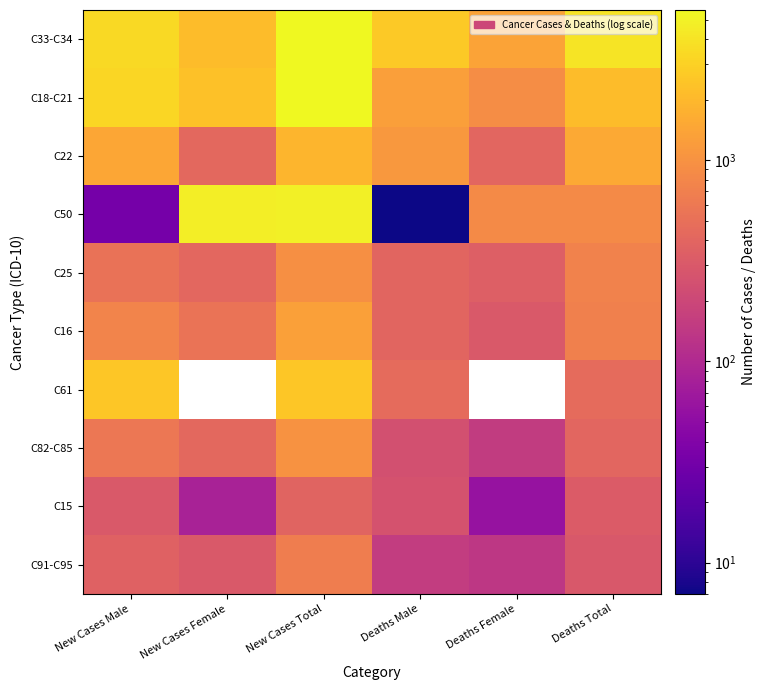

Which category has the highest value in the C16 series?

New Cases Total